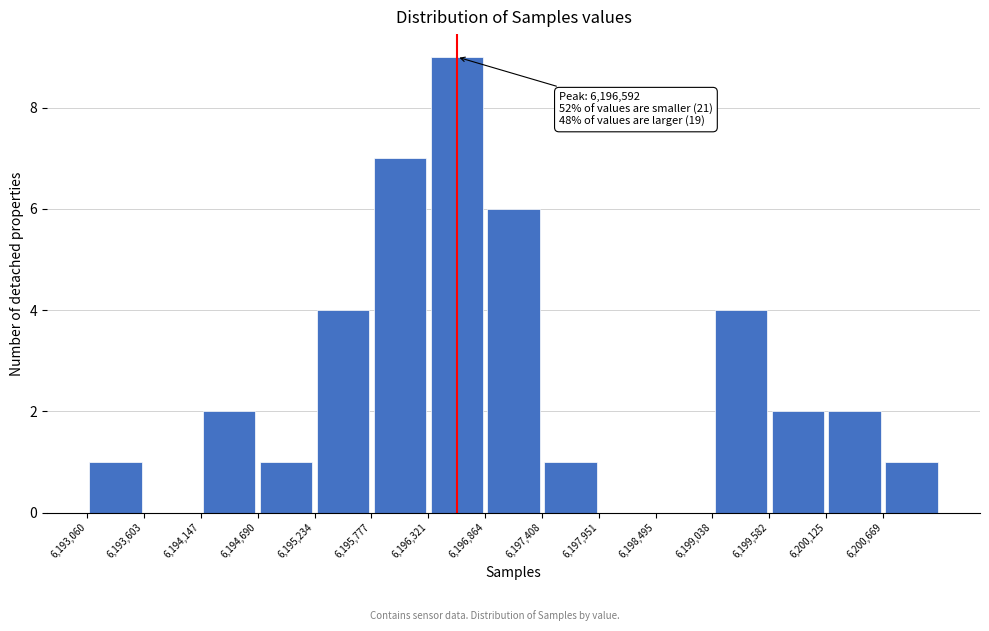

Over which range of the x-axis is the bar tallest?

6196300 to 6196900